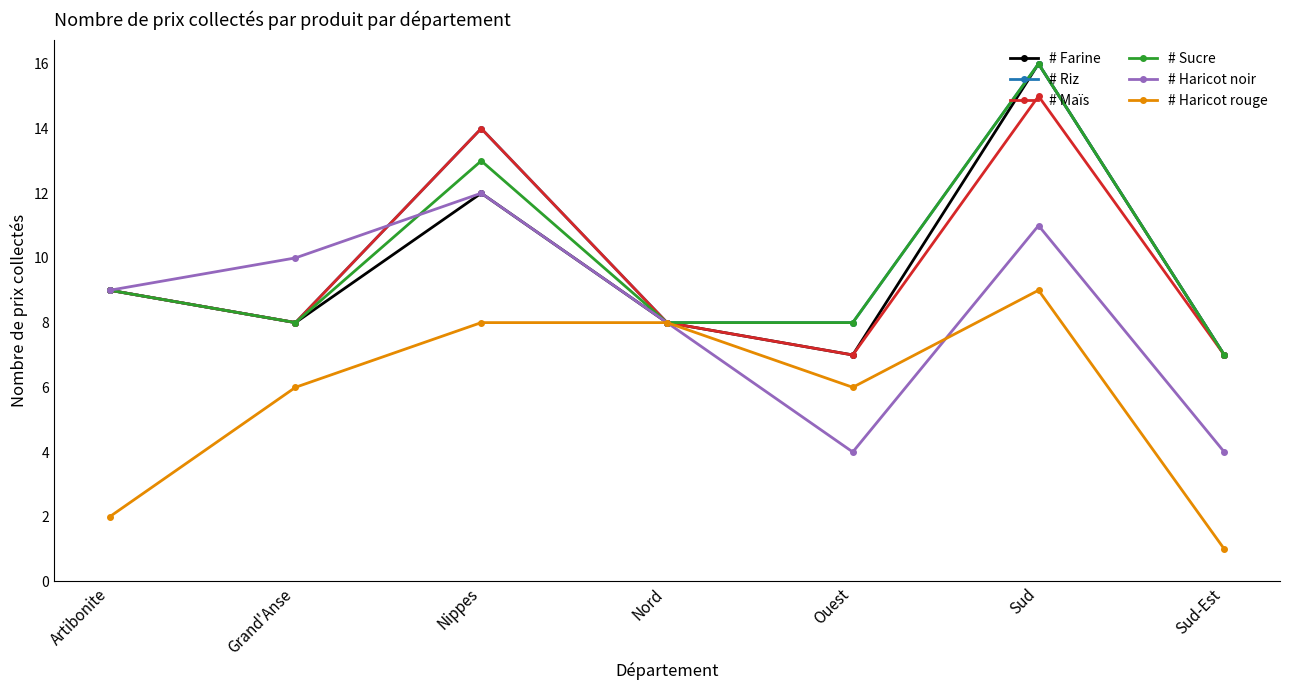

What is the sum of all # Maïs values?

68